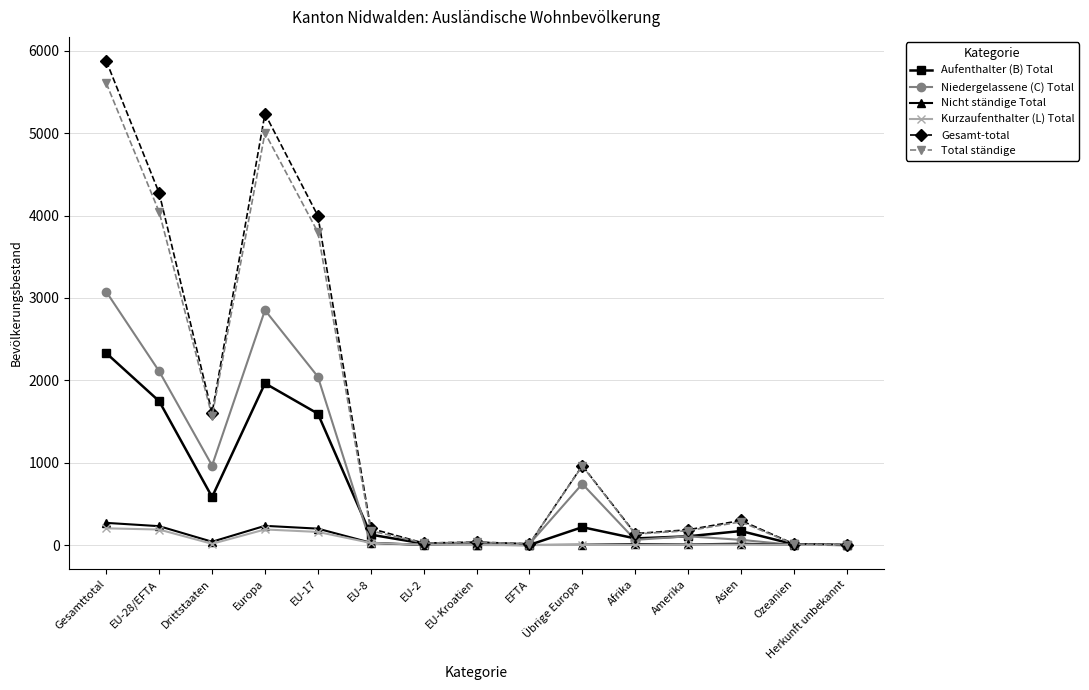

What is the spread (max minus min) of values at Gesamttotal?

5672